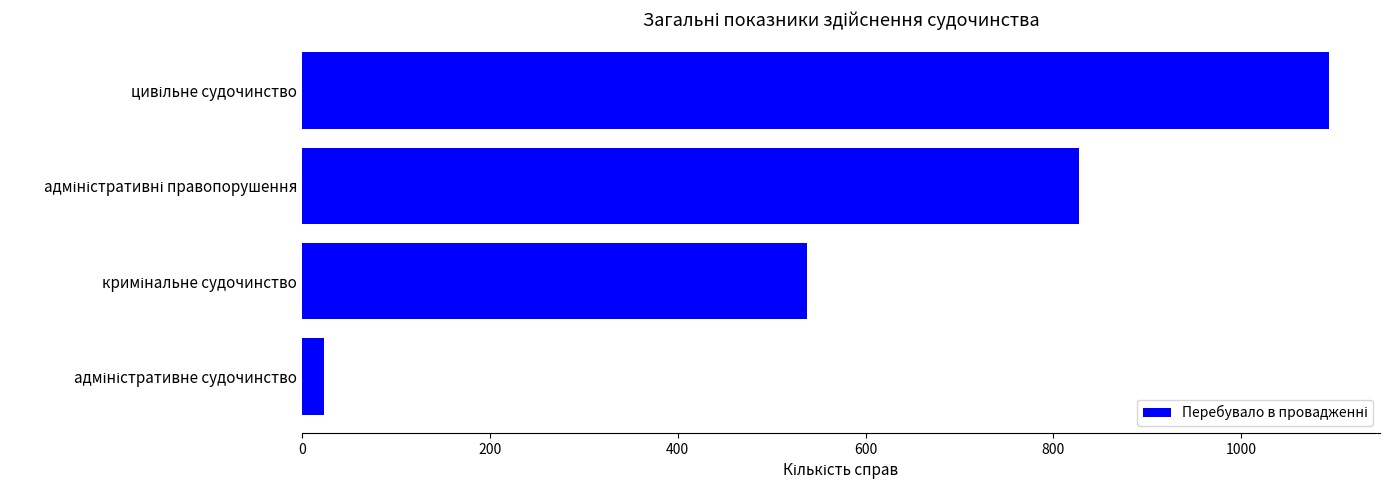

What is the greatest value displayed?

1093